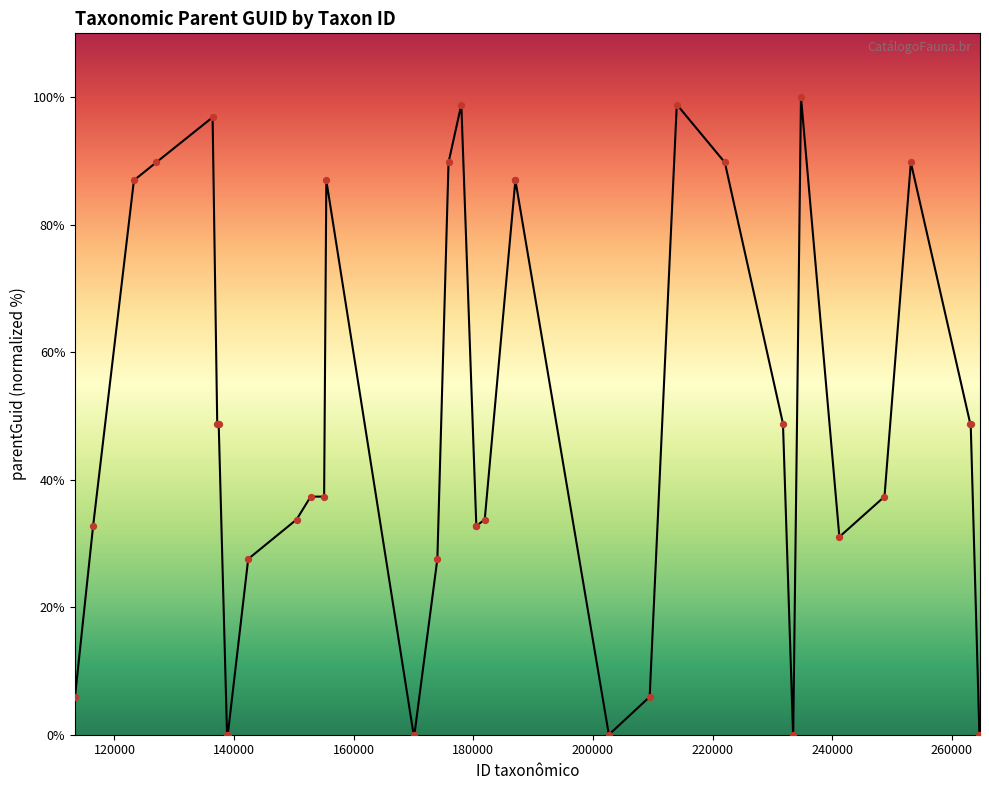

What is the difference between the maximum and minimum values?

100.0